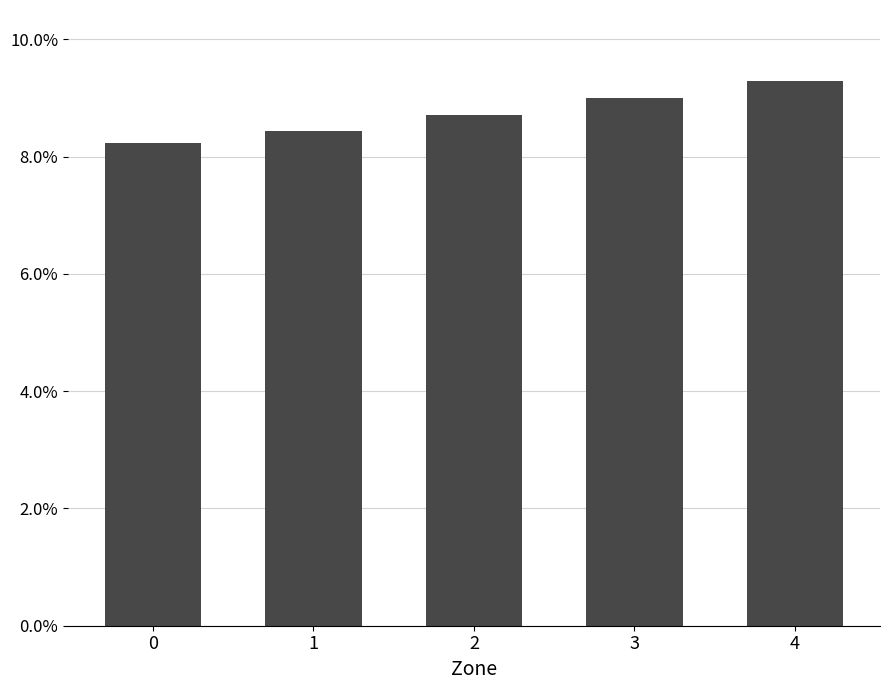

How many bars are there in total?

5